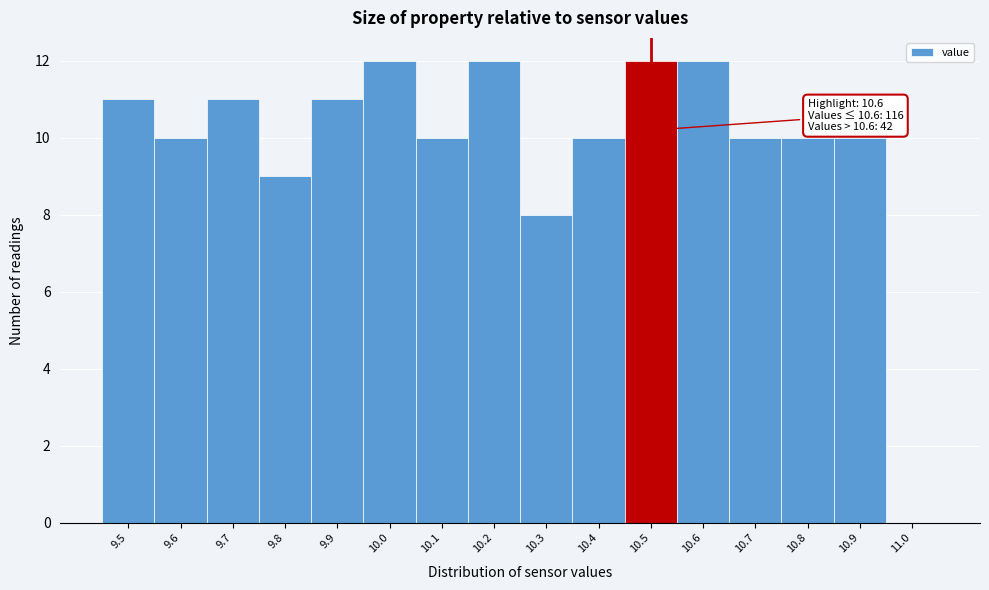

Reading left to right, transcribe all the data shown in this chart.

9.5=11	9.6=10	9.7=11	9.8=9	9.9=11	10.0=12	10.1=10	10.2=12	10.3=8	10.4=10	10.5=12	10.6=12	10.7=10	10.8=10	10.9=10	11.0=0